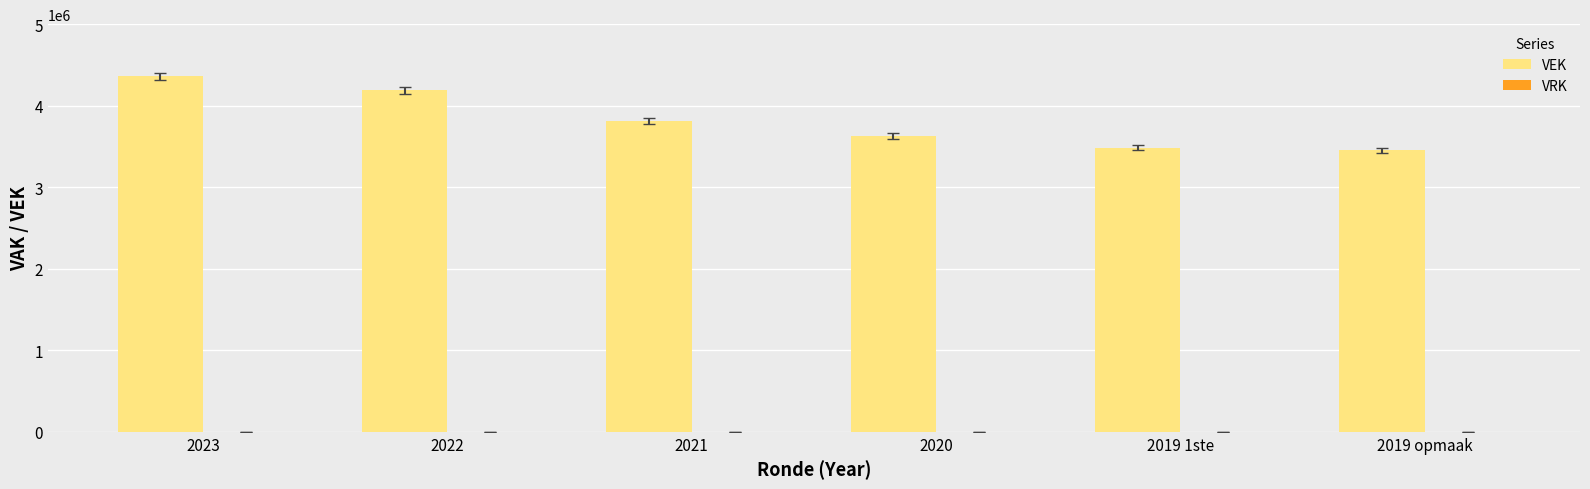

Reading left to right, what are all the values shown in this chart?

4361407	4189229	3814025	3629187	3487026	3452253